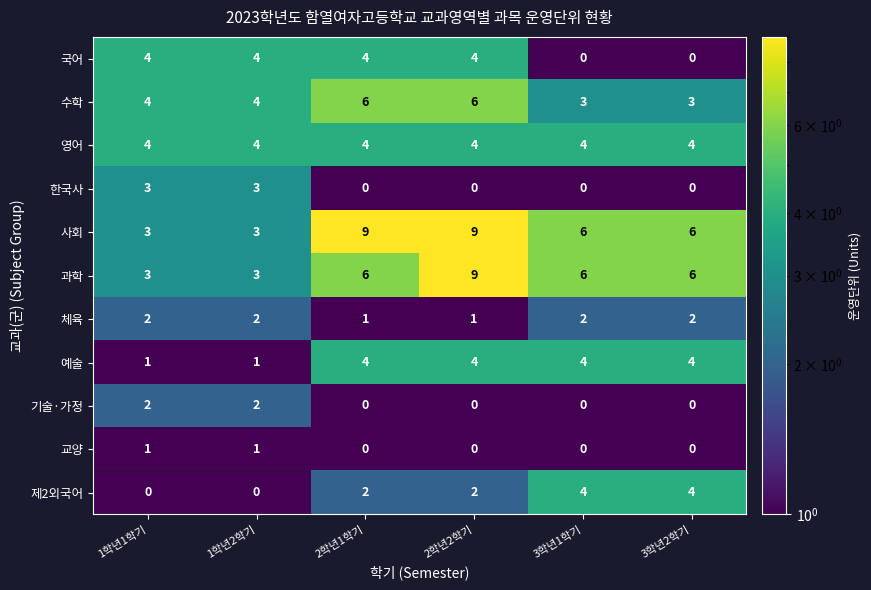

What is the maximum value for 기술·가정?

2.0